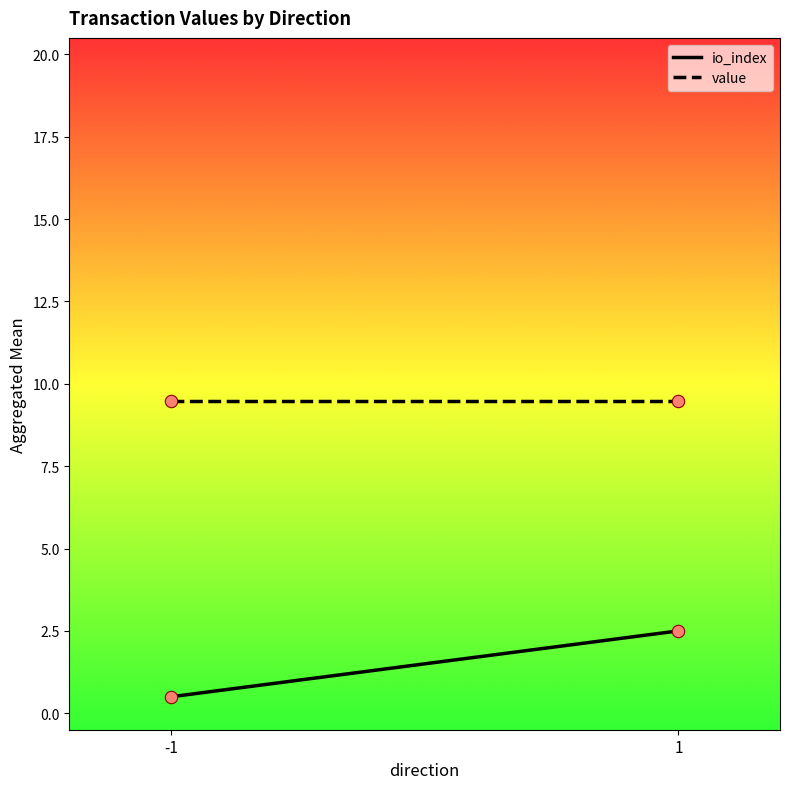

Which series has the largest Y range (max minus min)?

io_index